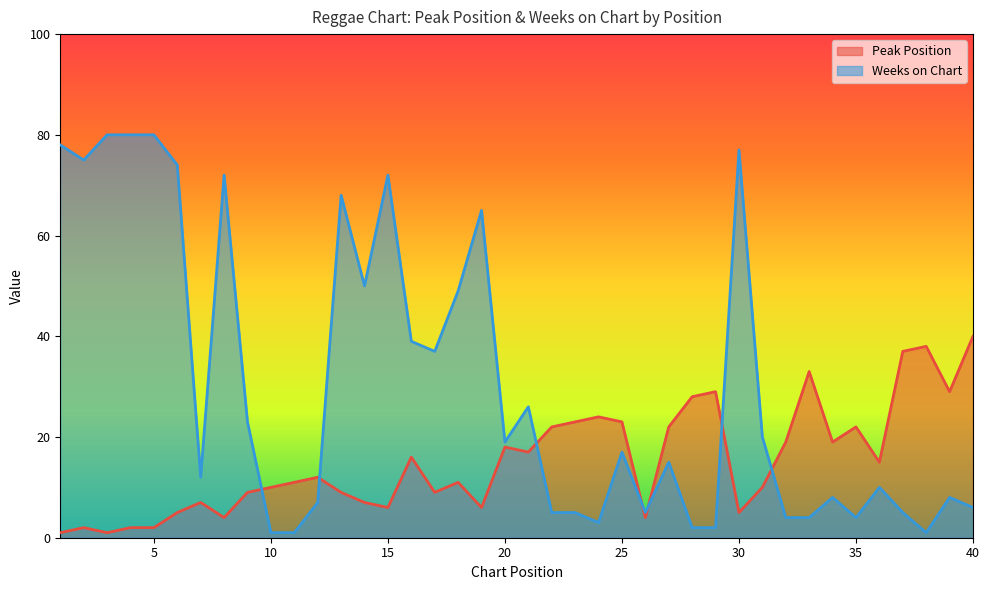

Rank the series by their average value, from highest to lowest.

Weeks on Chart, Peak Position